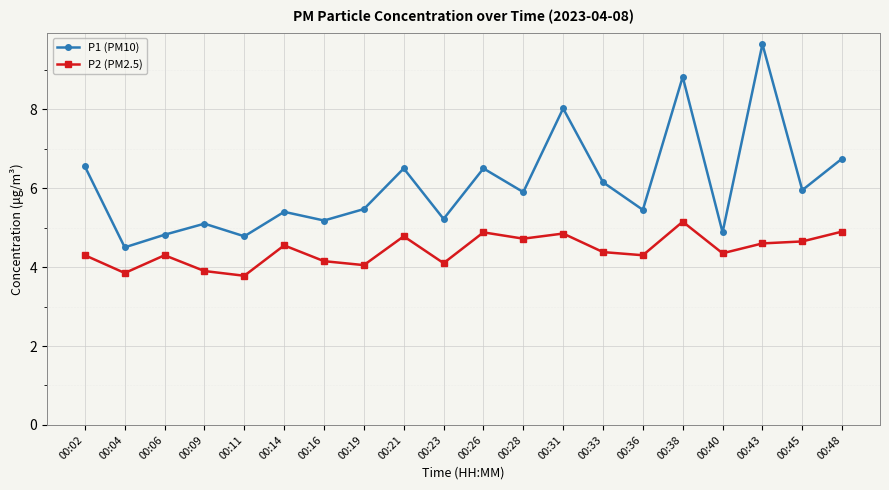

Is it true that P1 (PM10) equals 6.8 at 00:48?

True